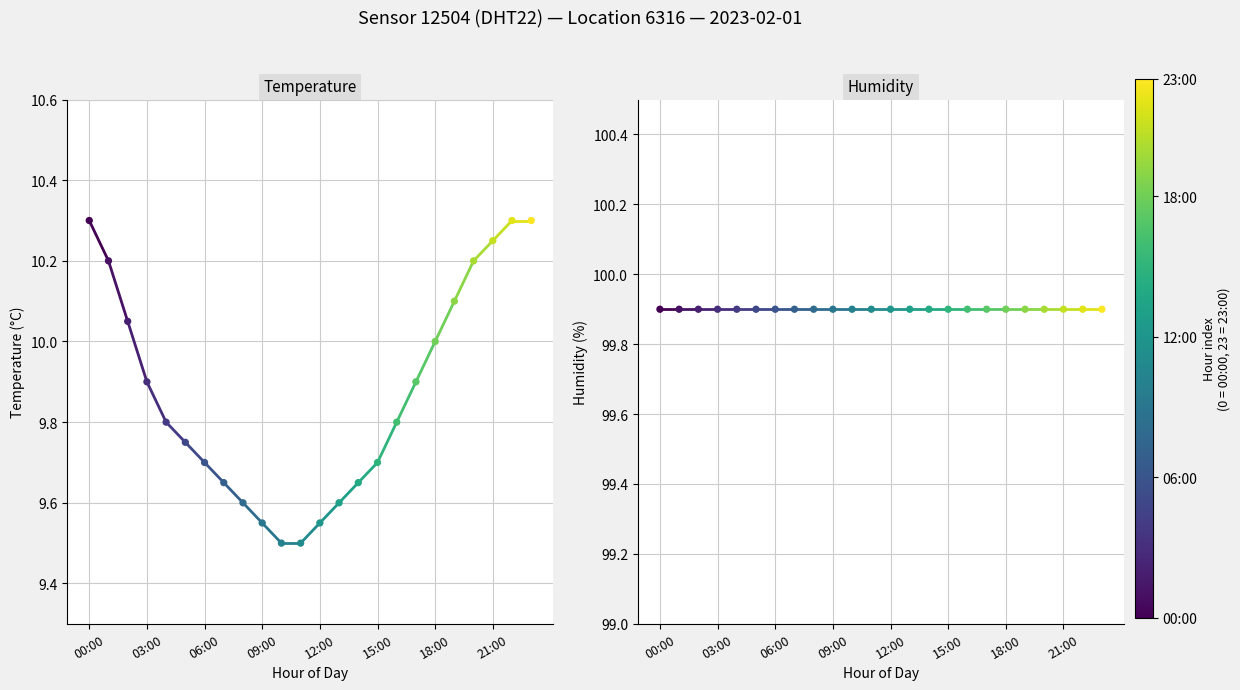

Which series has the widest spread of Y values?

temperature